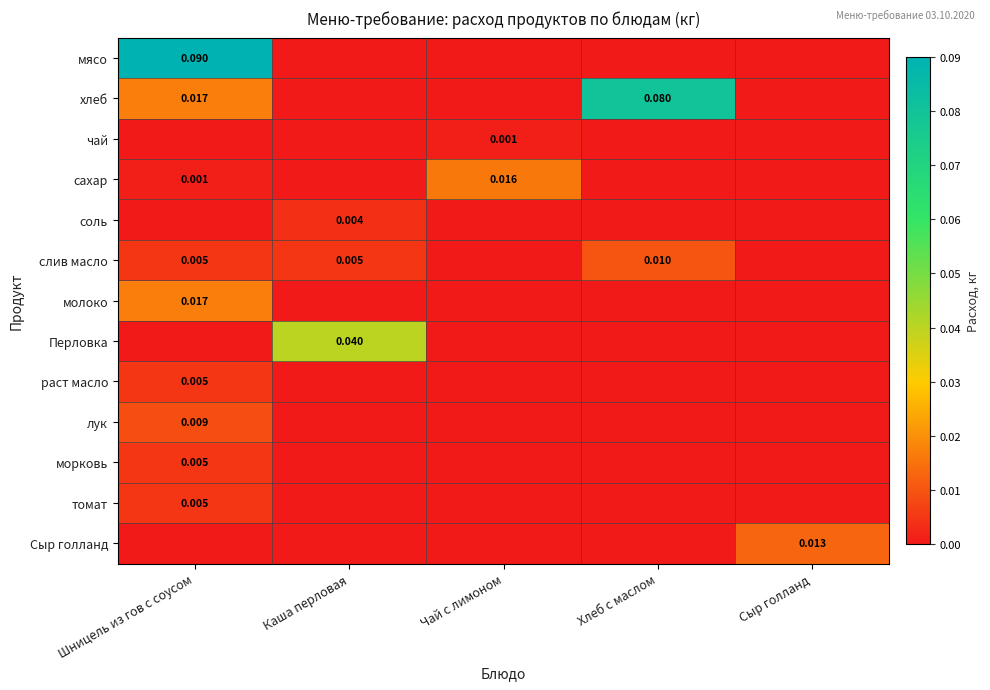

How many values in раст масло are above zero?

1